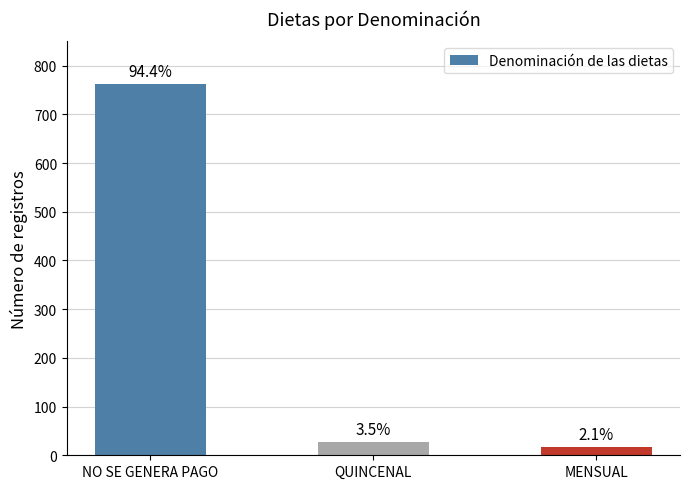

Does the chart contain any negative values?

No